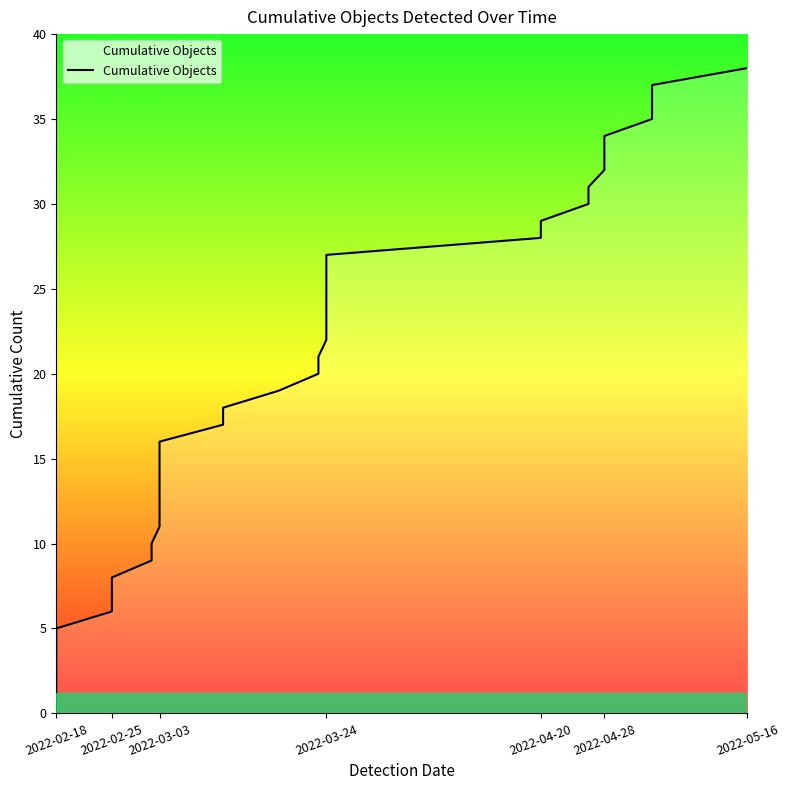

Read the value at 2022-03-03, to the nearest 10.

10